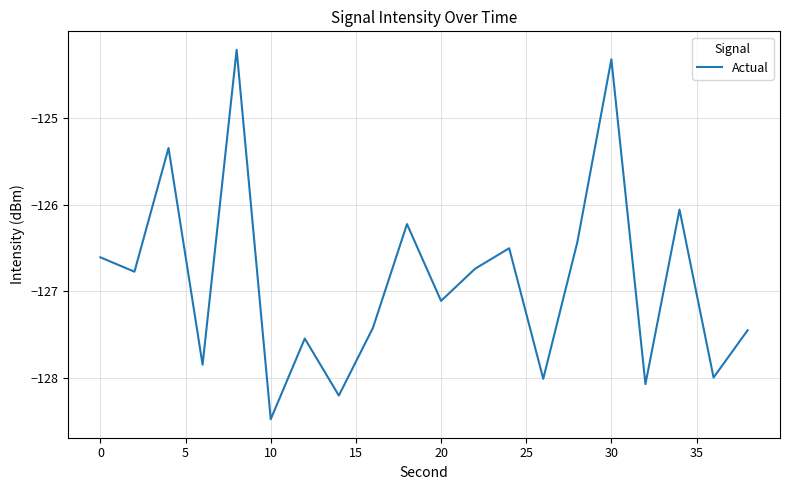

What is the difference between the maximum and minimum values?

4.3